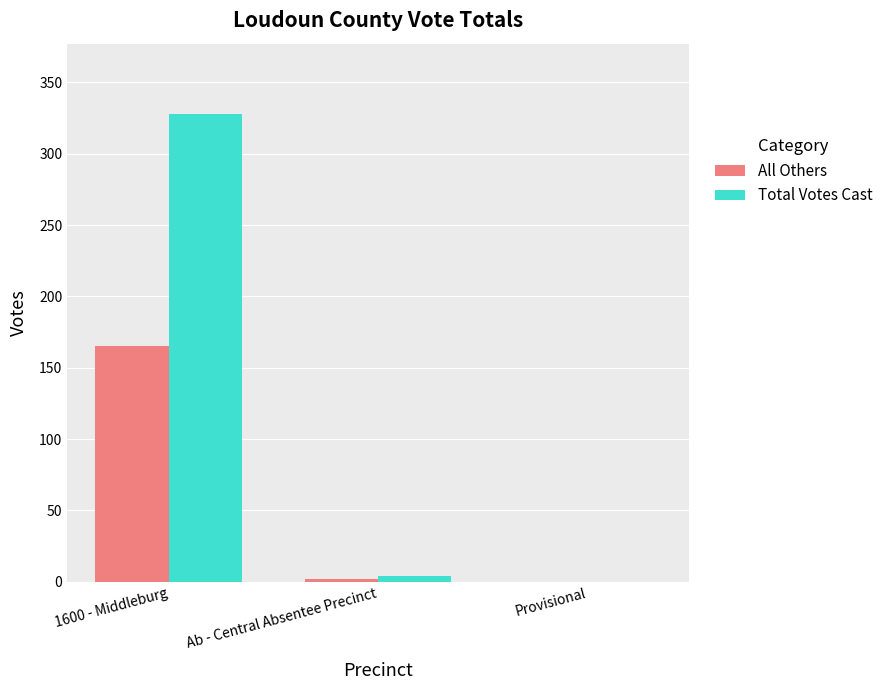

How many categories are shown in the chart?

3